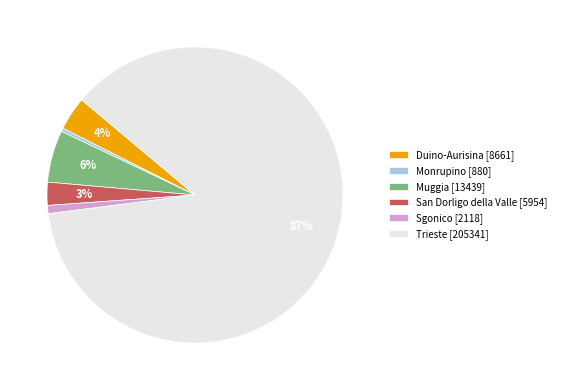

To the nearest percent, what is the combined percentage of San Dorligo della Valle [5954] and Monrupino [880]?

3%